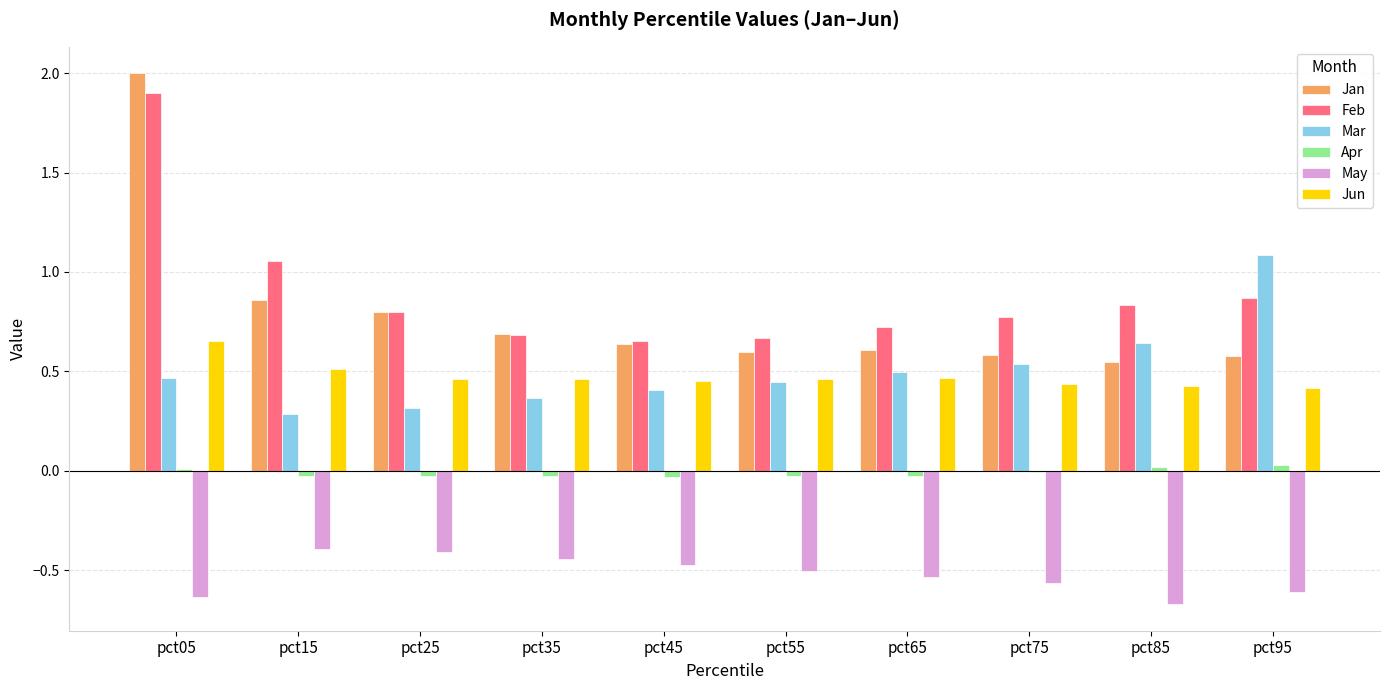

What is the greatest value displayed?

2.0